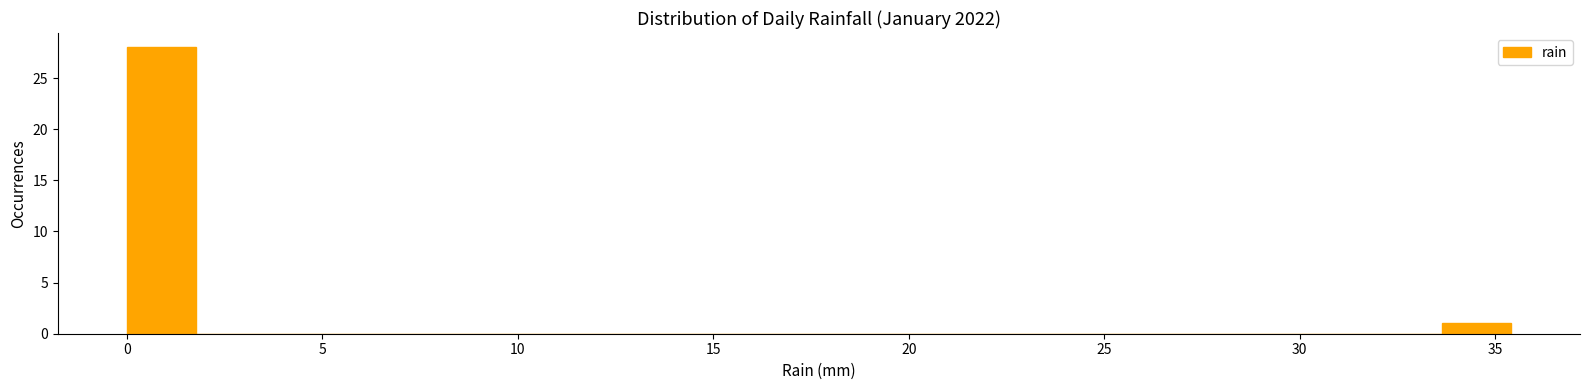

Read against the x-axis, roughly where is the centre of the tallest bar?

1.0